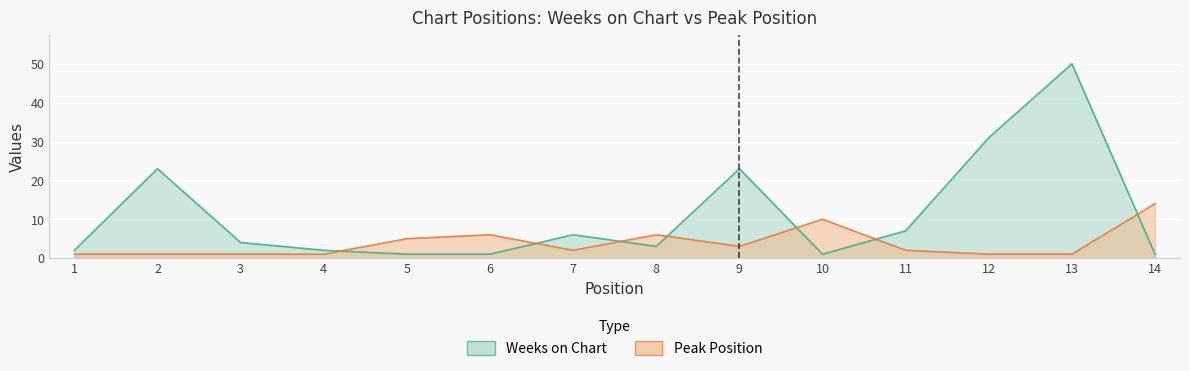

At which label is Weeks on Chart closest to 25?

2